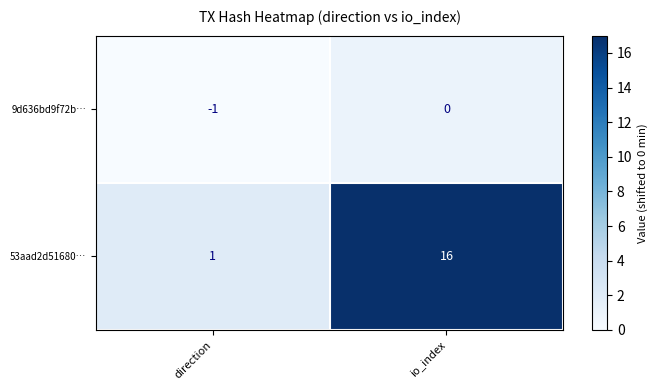

What is the sum of the 53aad2d51680… values at direction and io_index?

17